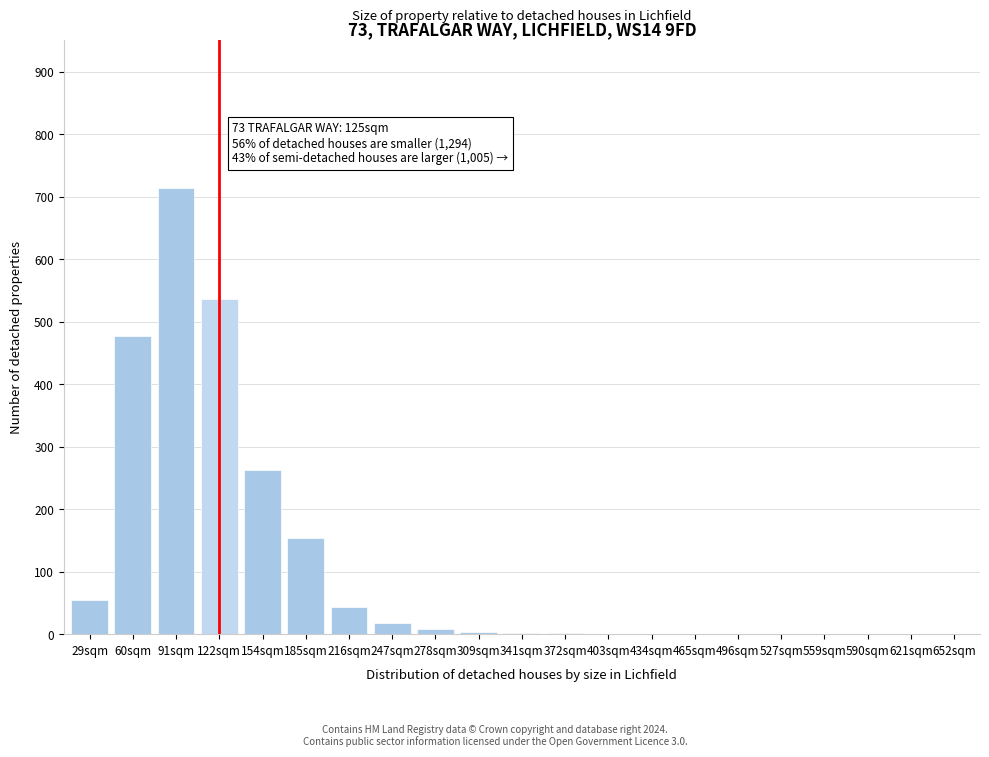

What is the sum of all values?

2283